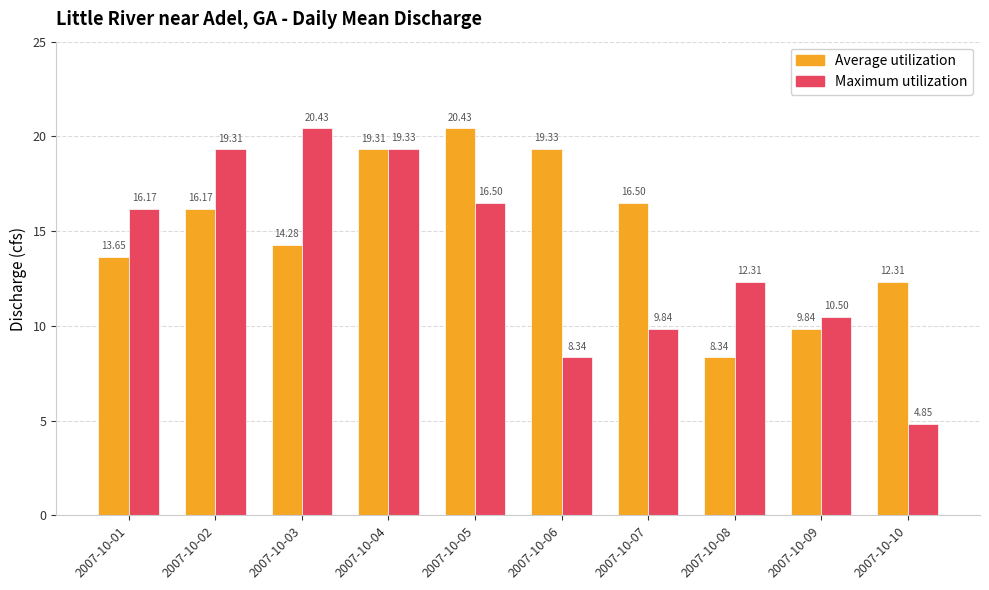

Which series changed the most between 2007-10-02 and 2007-10-08?

Average utilization